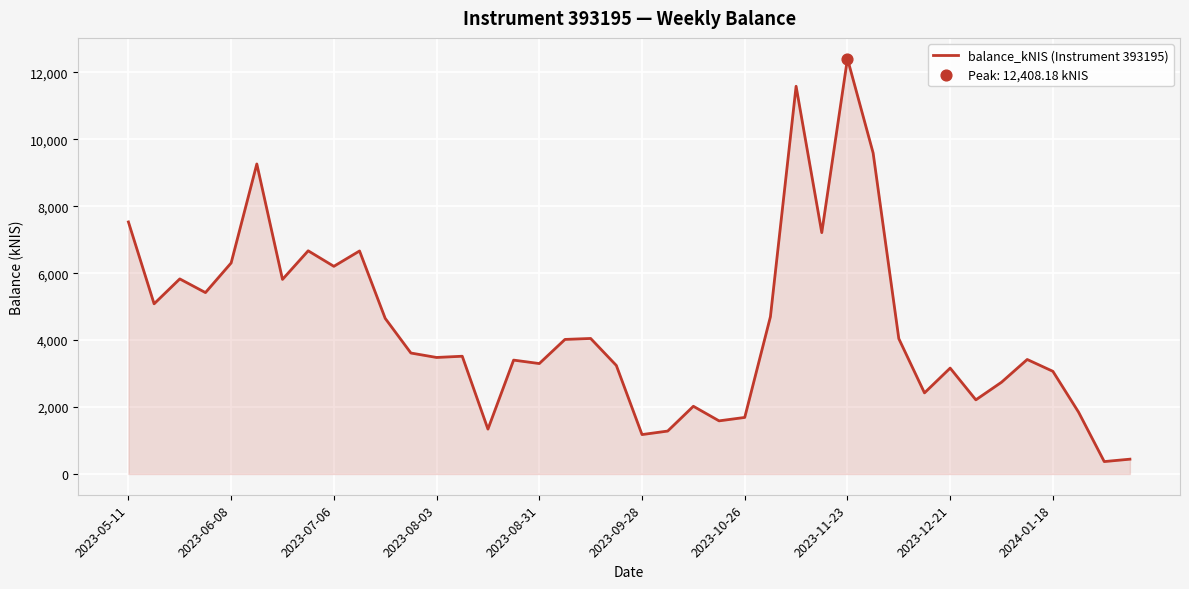

What is the greatest value displayed?

12408.2